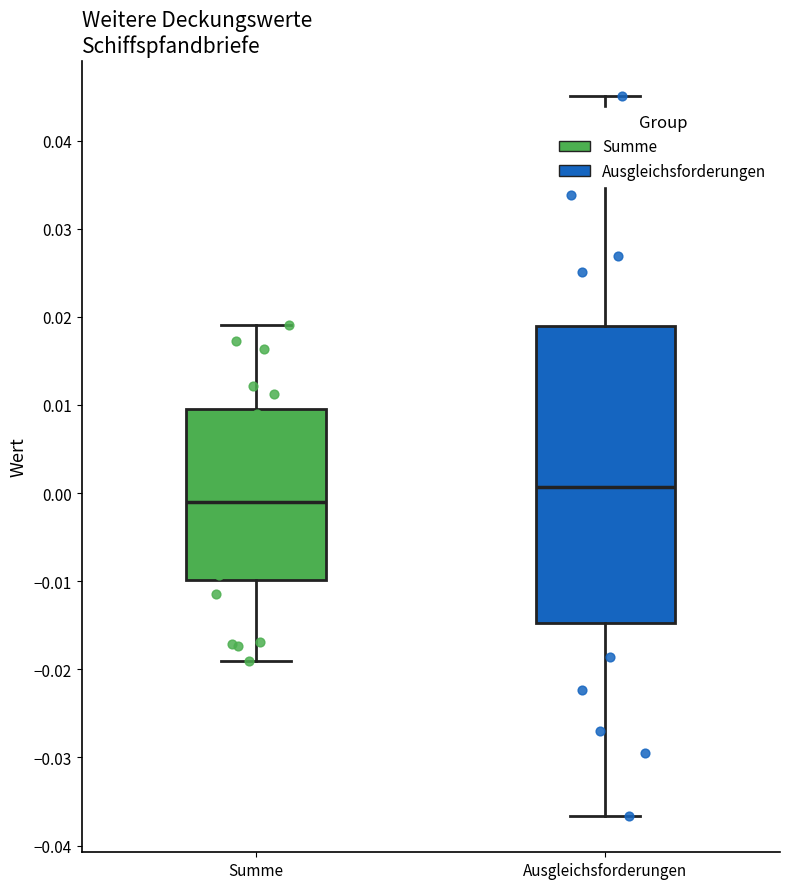

Where does the lower whisker of the box for Ausgleichsforderungen end on the y-axis? The values are not printed on the chart, so give them approximately, as read against the axis.

-0.037